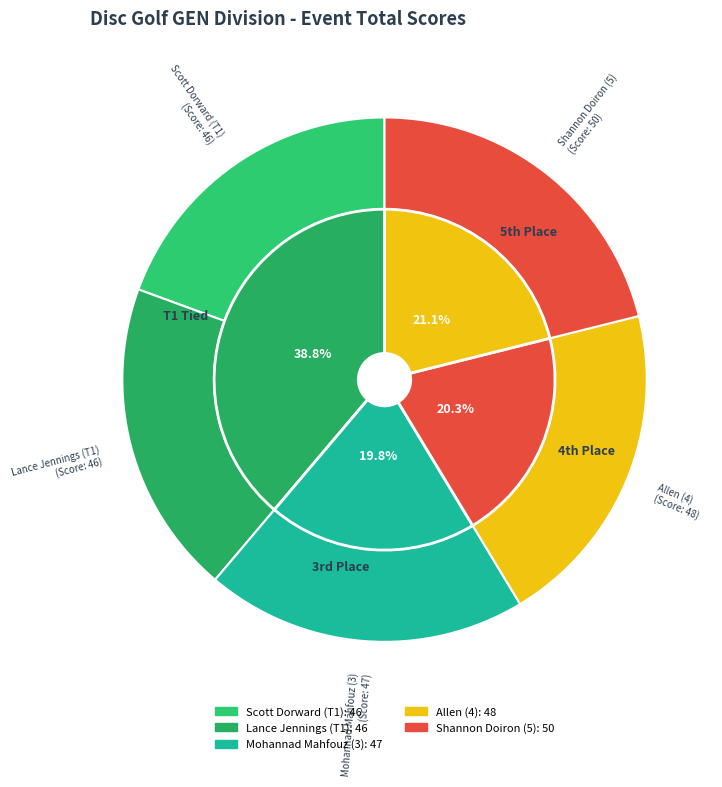

To the nearest percent, what is the difference between the largest and smallest slice percentages?

2%